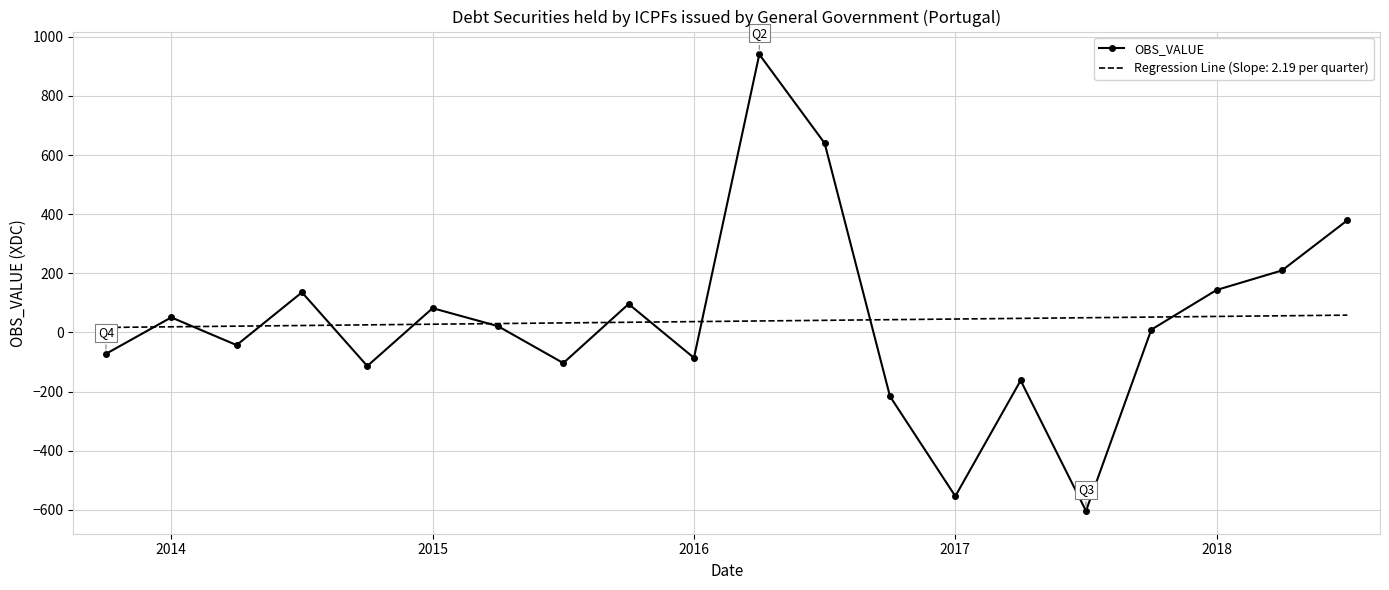

Which series has the largest range (max minus min)?

OBS_VALUE